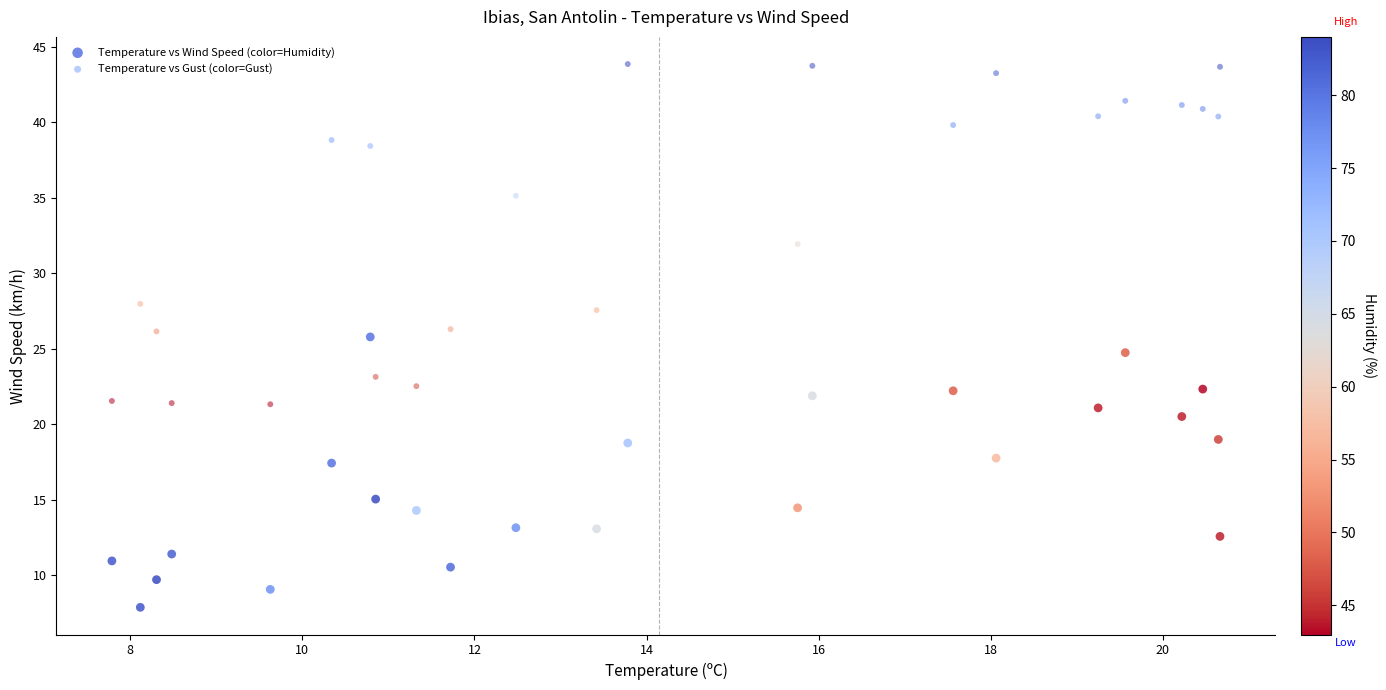

Across all data points, what is the range of Y values (max minus min)?

36.0